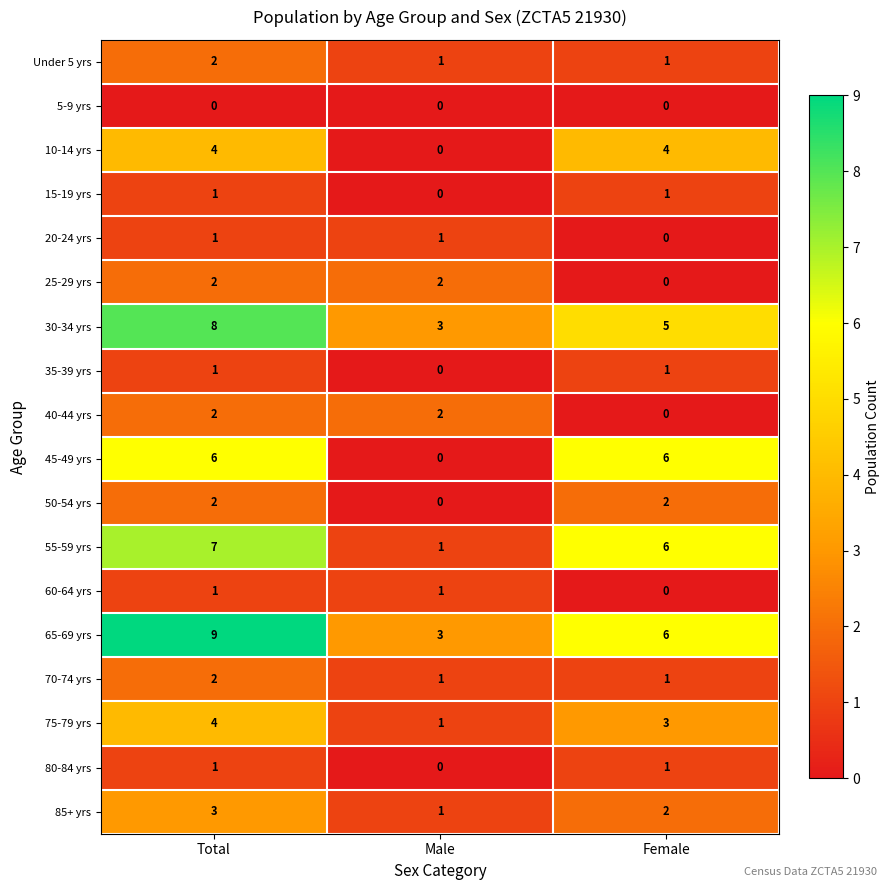

True or false: 60-64 yrs has a value of 1 at Total.

True